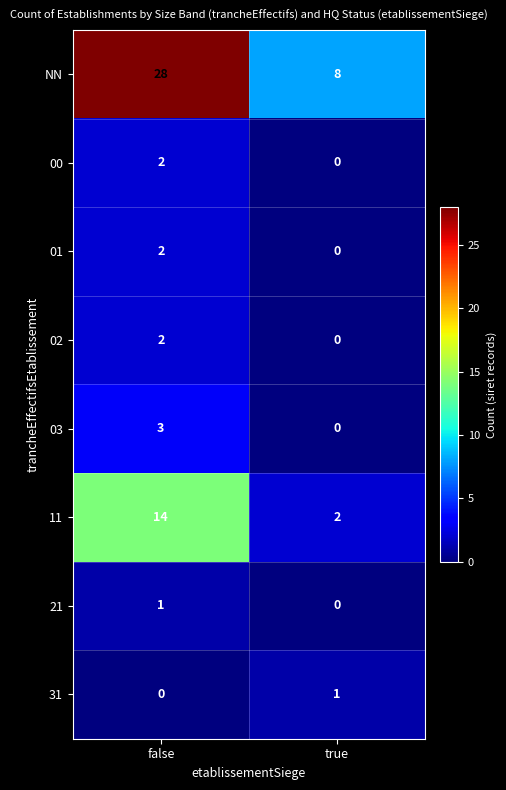

What is the total value across all series at false?

52